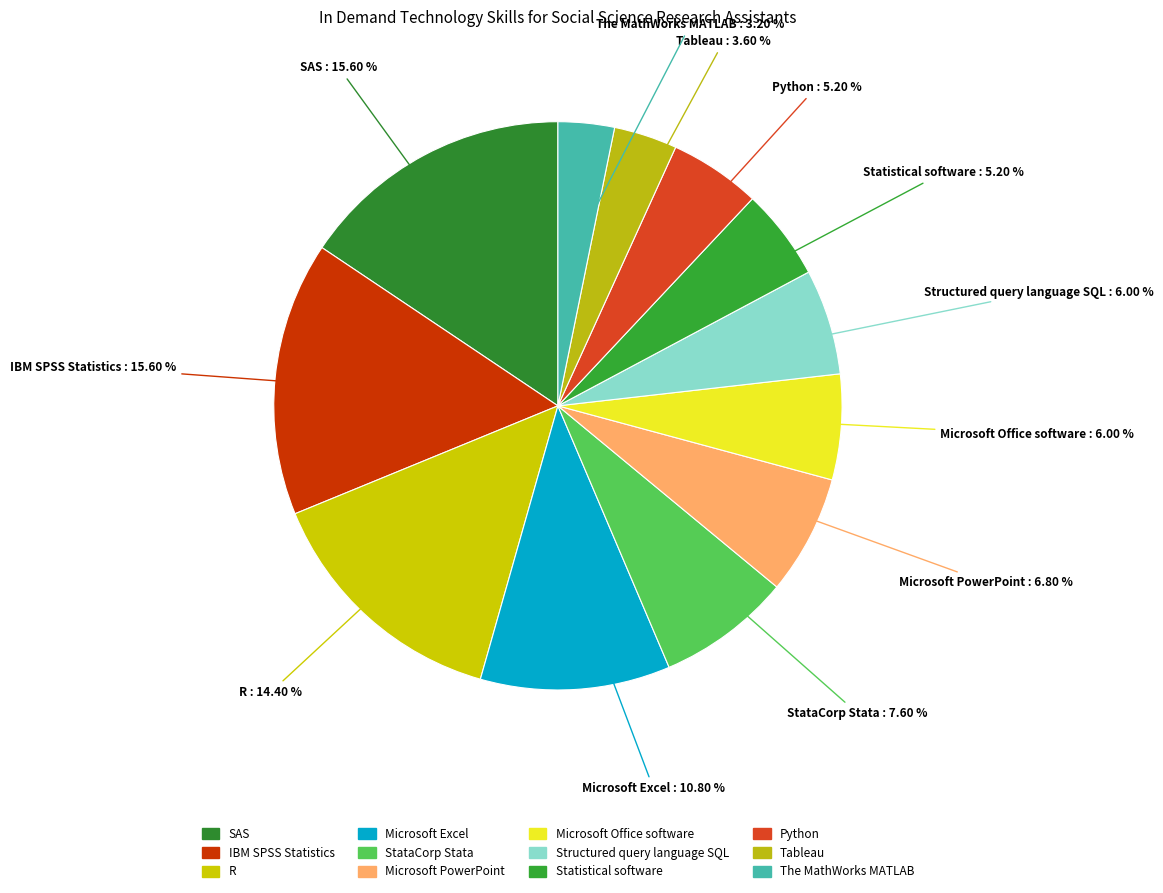

To the nearest percent, what is the combined percentage of Microsoft Excel and Structured query language SQL?

17%